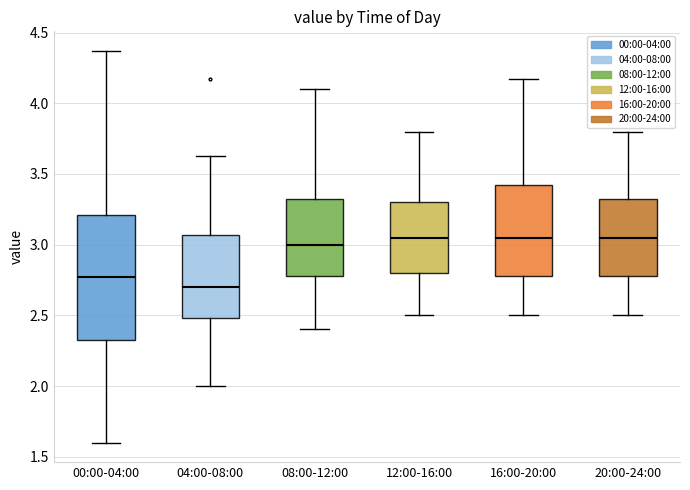

Reading left to right, read every box against the y-axis: the position of its median line, the range the box covers, and the ends of its whiskers. The values are not printed on the chart, so give them approximately, as read against the axis.

00:00-04:00: median 2.75, box 2.35 to 3.20, whiskers 1.60 to 4.35
04:00-08:00: median 2.70, box 2.50 to 3.05, whiskers 2.00 to 3.65
08:00-12:00: median 3.00, box 2.80 to 3.35, whiskers 2.40 to 4.10
12:00-16:00: median 3.05, box 2.80 to 3.30, whiskers 2.50 to 3.80
16:00-20:00: median 3.05, box 2.80 to 3.45, whiskers 2.50 to 4.15
20:00-24:00: median 3.05, box 2.80 to 3.35, whiskers 2.50 to 3.80